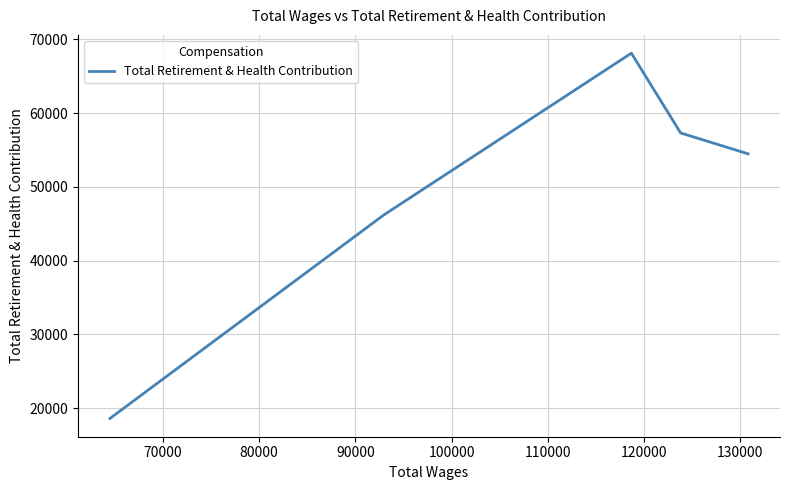

Count the number of categories in the chart.

5